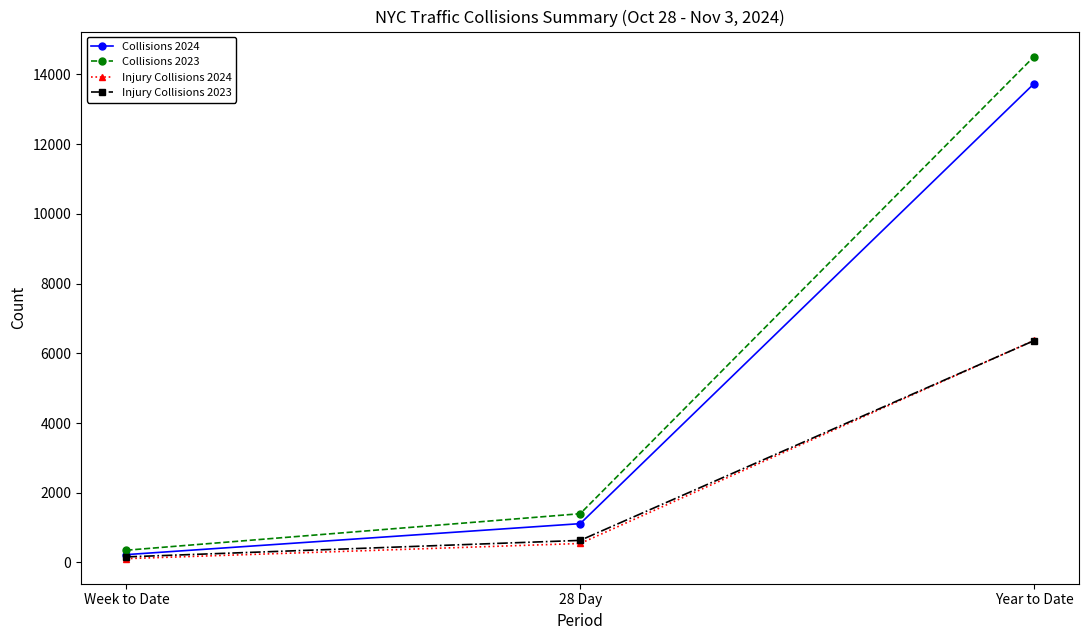

True or false: Collisions 2023 has a value of 21762 at Year to Date.

False